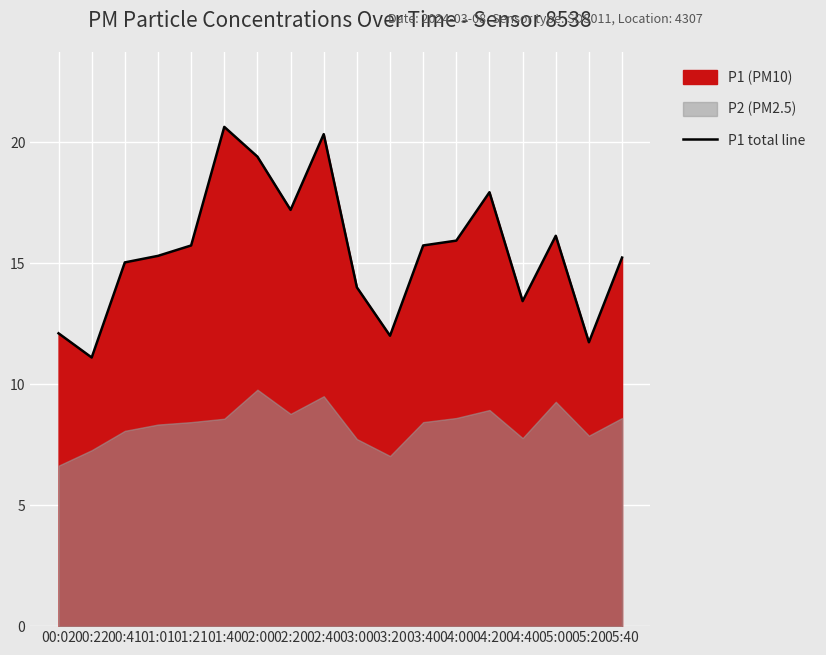

What is the sum of all values?

278.9